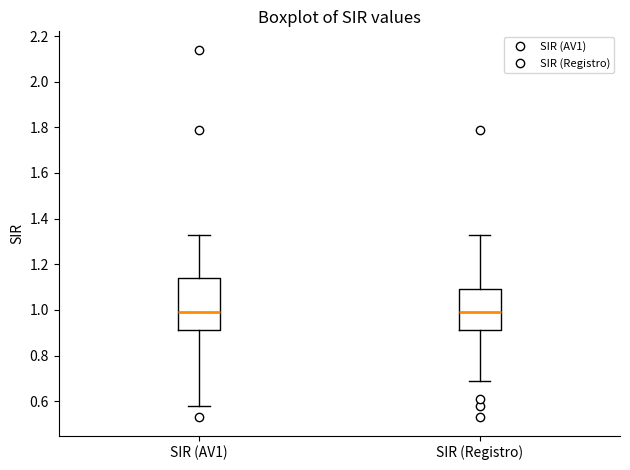

Where does the median line of the box for SIR (Registro) sit on the y-axis? The values are not printed on the chart, so give them approximately, as read against the axis.

1.00